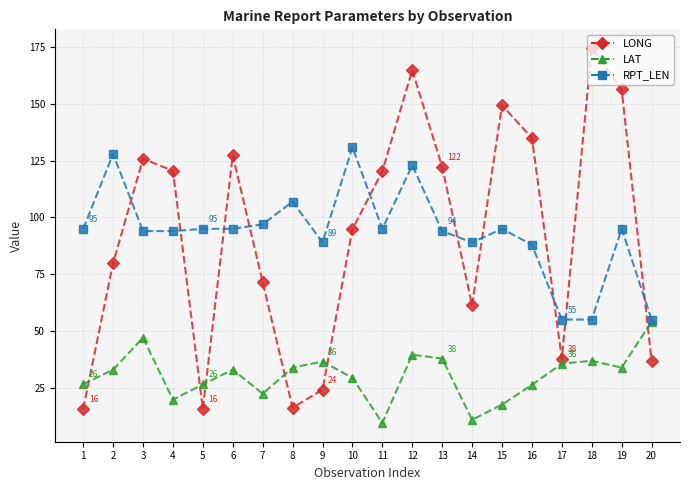

Which series has the largest range (max minus min)?

LONG